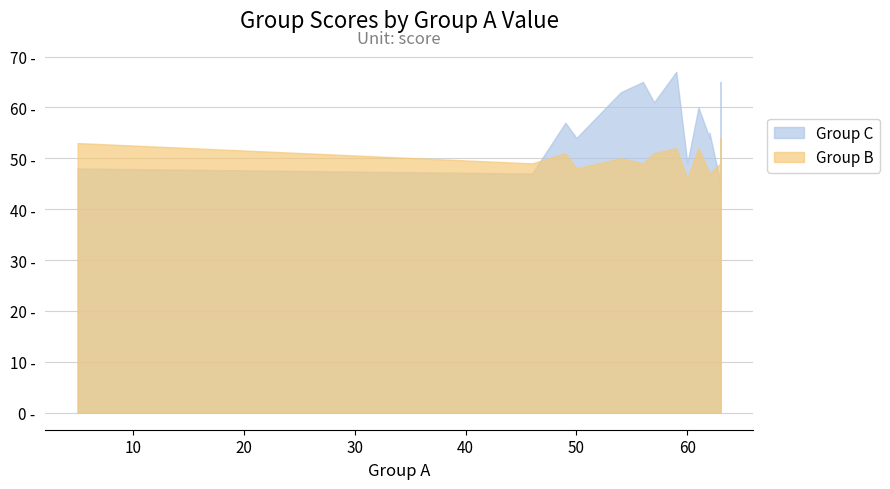

Which series has the largest total across all categories?

Group C